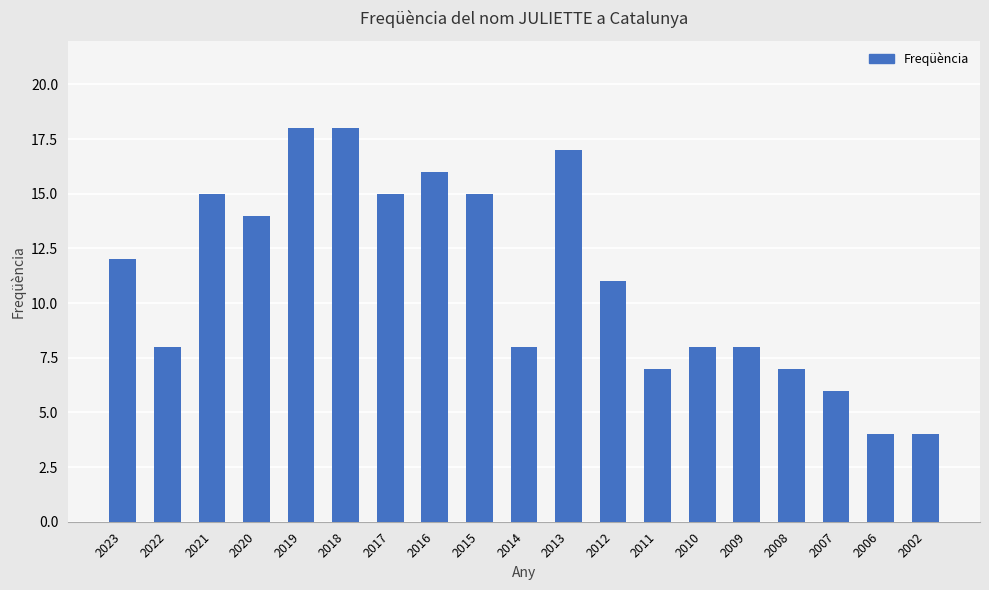

What is the difference between the second highest and minimum values?

14